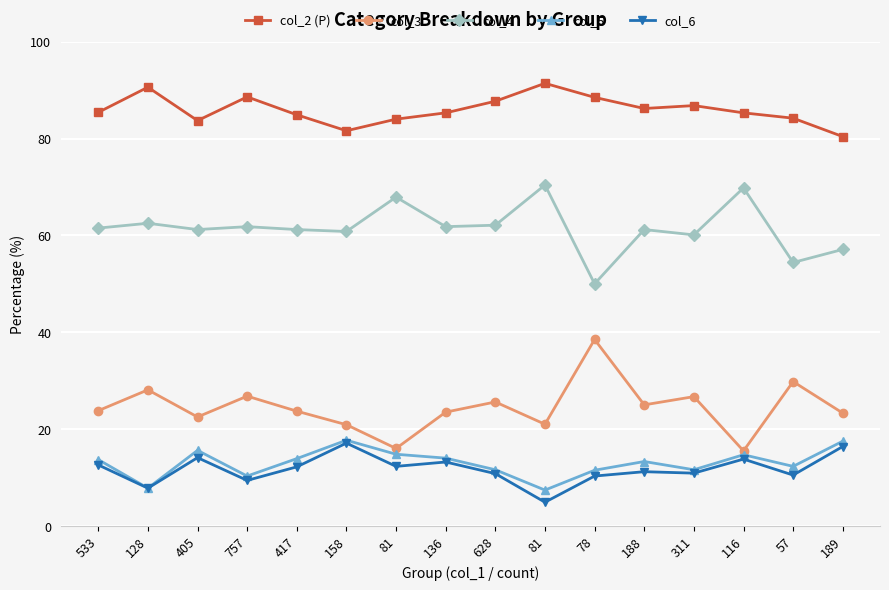

Reading left to right, extract all data points from this chart.

col_2 (P): 533=85.4	128=90.6	405=83.7	757=88.6	417=84.9	158=81.6	81=84.0	136=85.3	628=87.7	81=91.4	78=88.5	188=86.2	311=86.8	116=85.3	57=84.2	189=80.4
col_3: 533=23.8	128=28.1	405=22.5	757=26.8	417=23.7	158=20.9	81=16.0	136=23.5	628=25.6	81=21.0	78=38.5	188=25.0	311=26.7	116=15.5	57=29.8	189=23.3
col_4: 533=61.5	128=62.5	405=61.2	757=61.8	417=61.2	158=60.8	81=67.9	136=61.8	628=62.1	81=70.4	78=50.0	188=61.2	311=60.1	116=69.8	57=54.4	189=57.1
col_5: 533=13.7	128=7.8	405=15.6	757=10.3	417=13.9	158=17.7	81=14.8	136=14.0	628=11.6	81=7.4	78=11.5	188=13.3	311=11.6	116=14.7	57=12.3	189=17.5
col_6: 533=12.6	128=7.8	405=14.1	757=9.4	417=12.2	158=17.1	81=12.3	136=13.2	628=10.8	81=4.9	78=10.3	188=11.2	311=10.9	116=13.8	57=10.5	189=16.4